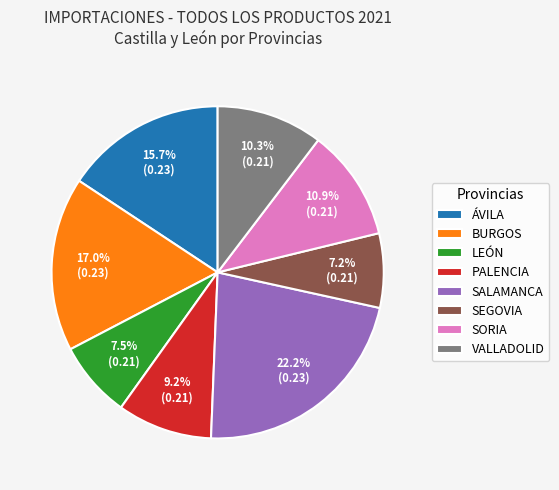

Does any single category account for the majority?

No